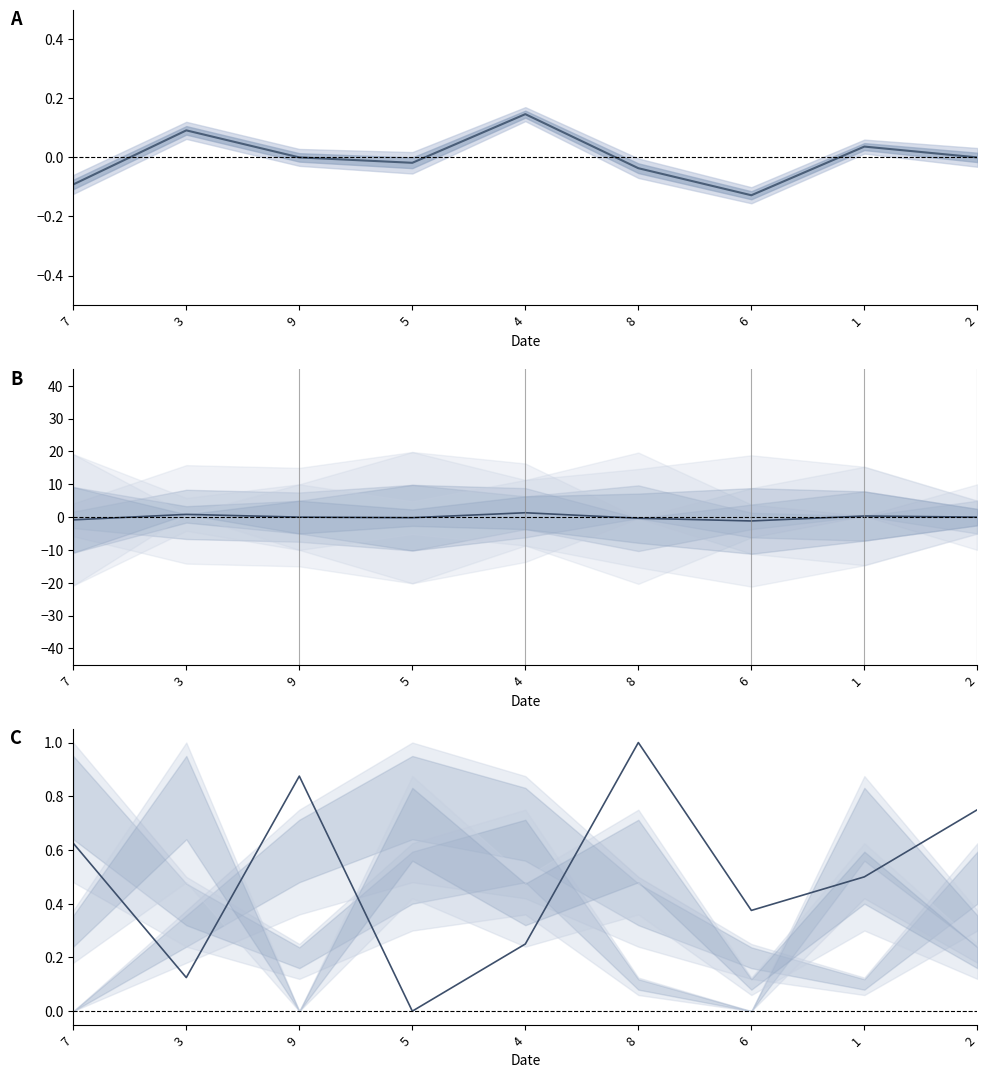

True or false: col_5 has a value of -0.8 at 9.

False